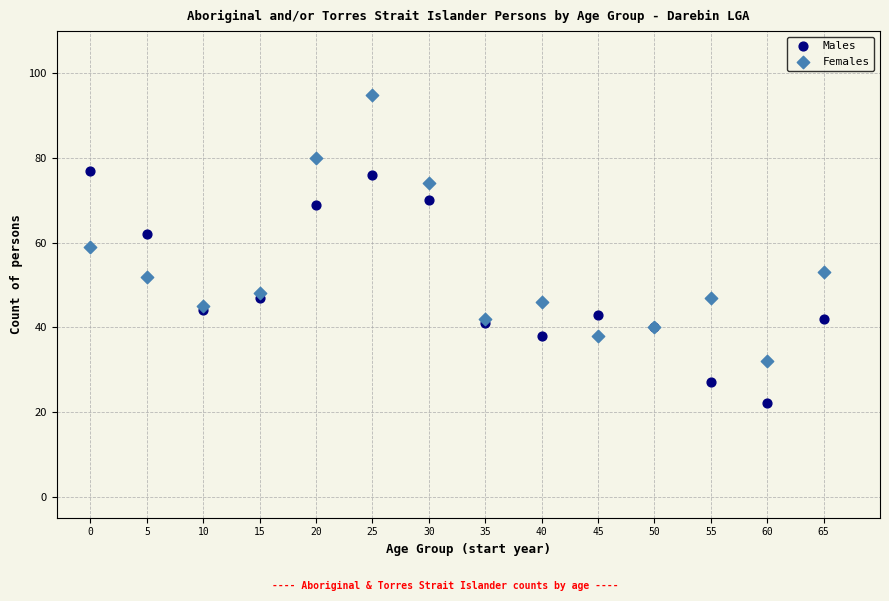

Which series contains the highest Y value?

Females